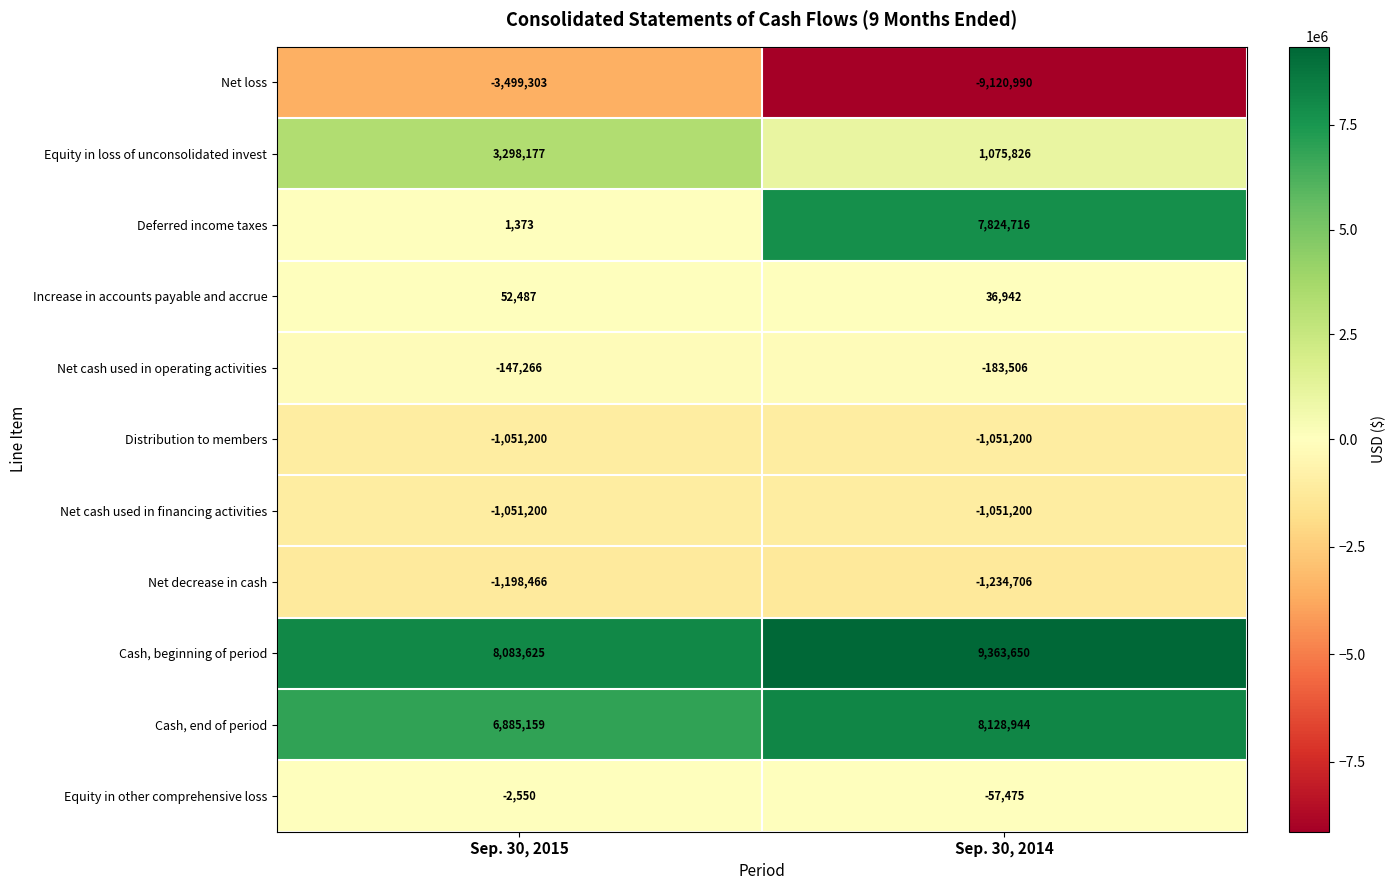

What is the total value across all series at Sep. 30, 2015?

11370836